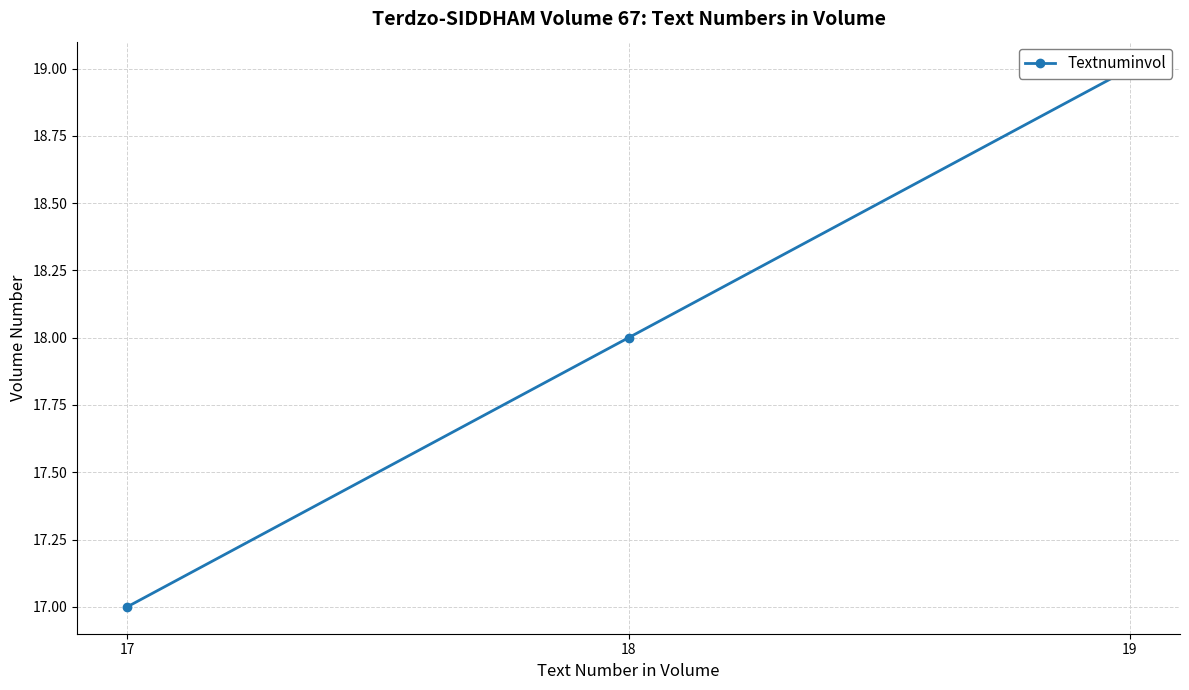

Which category has the lowest value across all series?

17